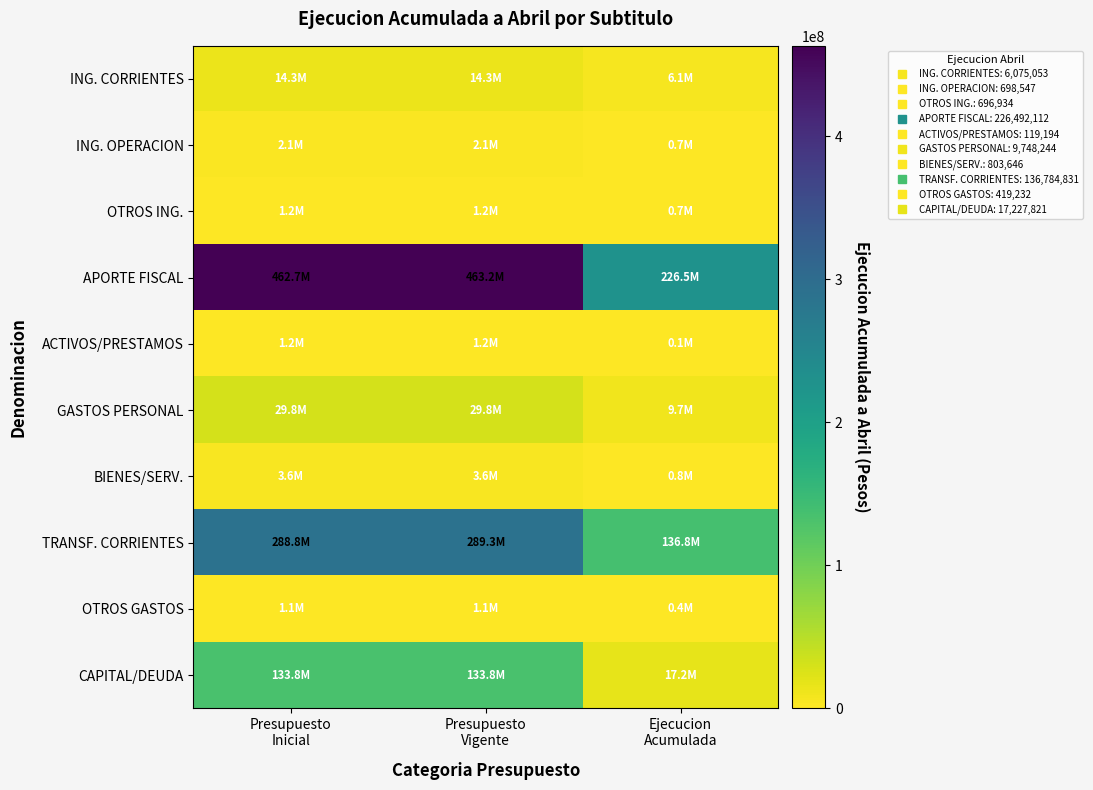

Between Presupuesto Inicial and Ejecucion Acumulada, which series saw the biggest shift?

APORTE FISCAL